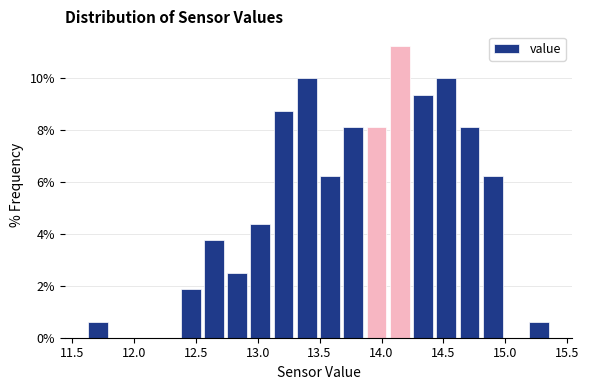

Around what value on the x-axis is the tallest bar? Give the approximate position of its centre, as read against the axis.

14.15